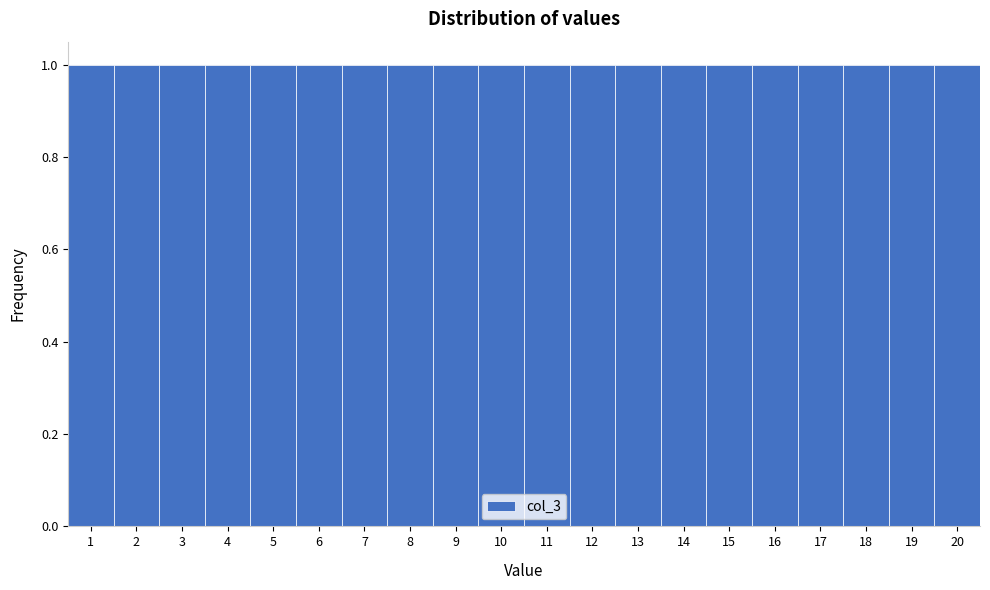

Reading left to right, transcribe this chart: for each bar, give the range it covers on the x-axis and its height. The values are not printed on the chart, so give them approximately, as read against the axis.

0.5 to 1.5: 1
1.5 to 2.5: 1
2.5 to 3.5: 1
3.5 to 4.5: 1
4.5 to 5.5: 1
5.5 to 6.5: 1
6.5 to 7.5: 1
7.5 to 8.5: 1
8.5 to 9.5: 1
9.5 to 10.5: 1
10.5 to 11.5: 1
11.5 to 12.5: 1
12.5 to 13.5: 1
13.5 to 14.5: 1
14.5 to 15.5: 1
15.5 to 16.5: 1
16.5 to 17.5: 1
17.5 to 18.5: 1
18.5 to 19.5: 1
19.5 to 20.5: 1